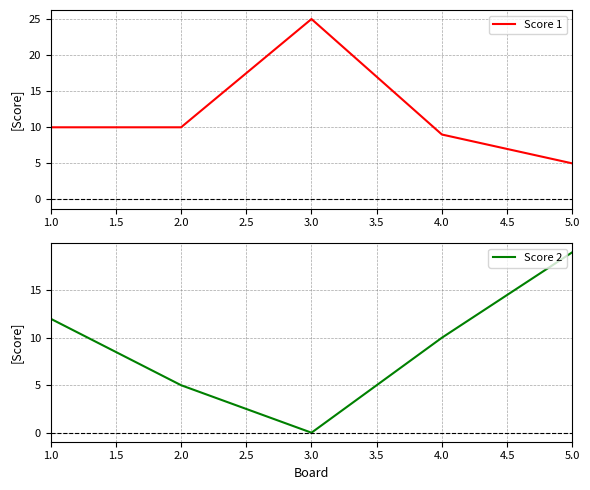

What is the difference between the Score 1 values at 3.0 and 4.0?

16